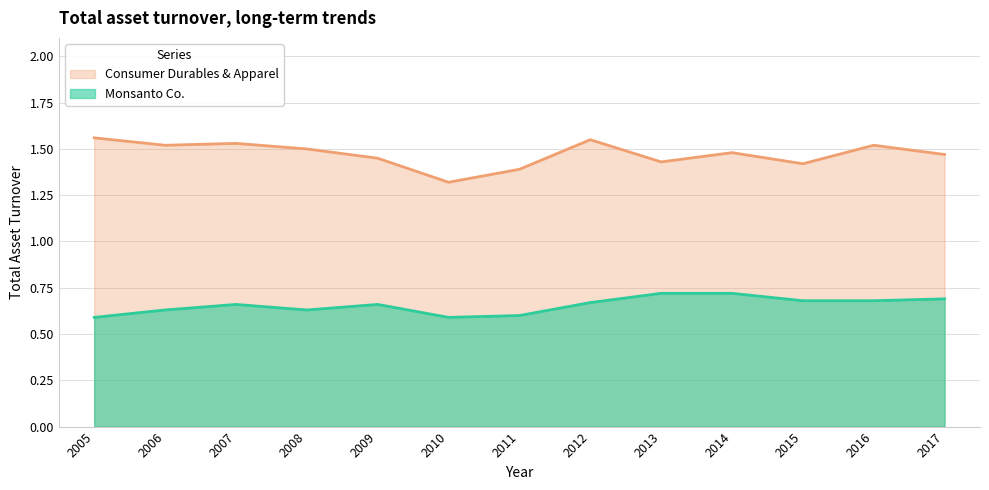

What is the difference between the Consumer Durables & Apparel values at 2006 and 2015?

0.1